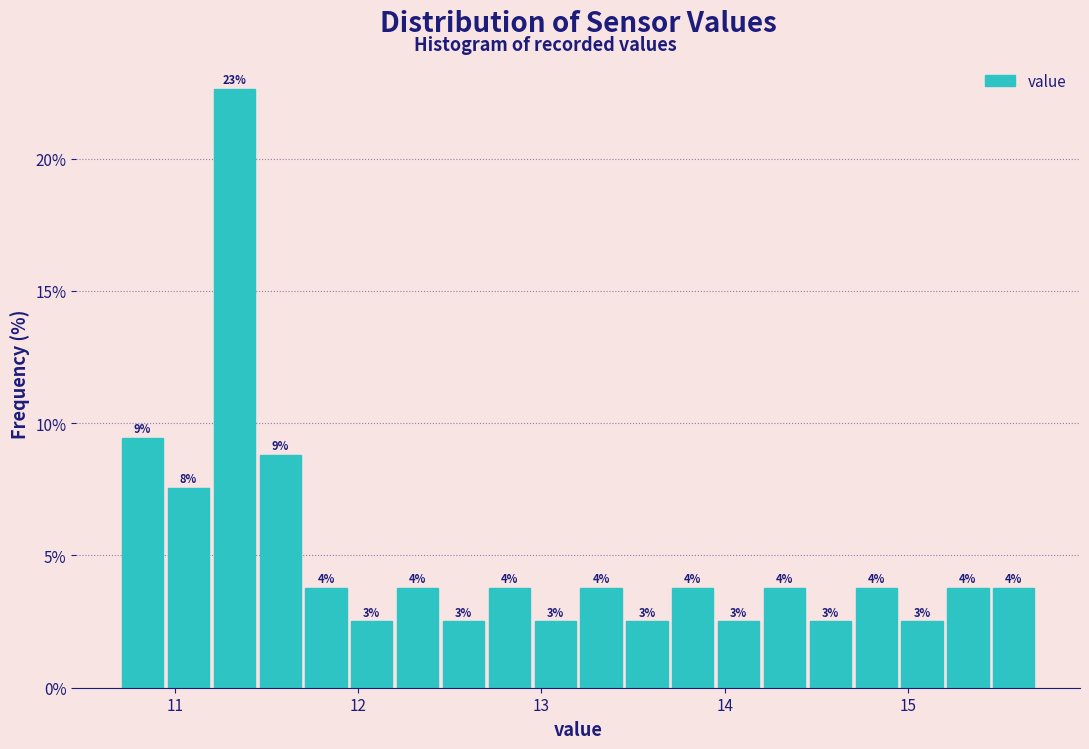

Around what value on the x-axis is the tallest bar? Give the approximate position of its centre, as read against the axis.

11.3